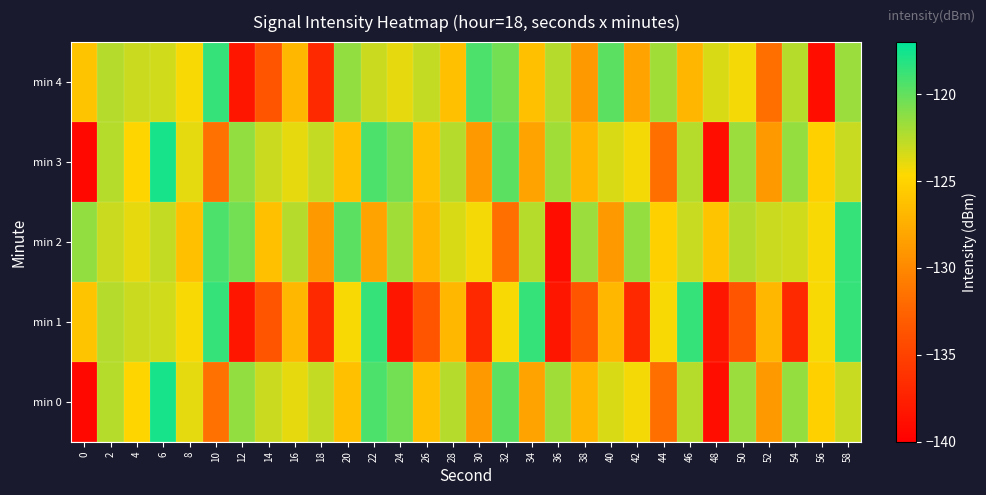

Which has a higher value, 44 or 22?

22